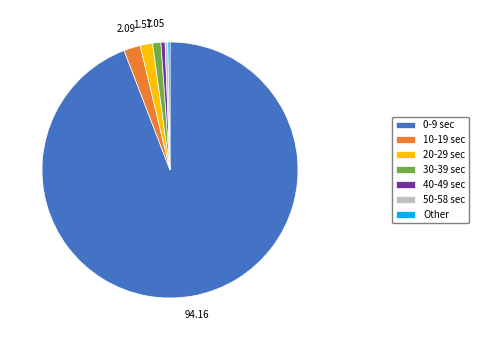

Which has a higher value, 50-58 sec or 0-9 sec?

0-9 sec